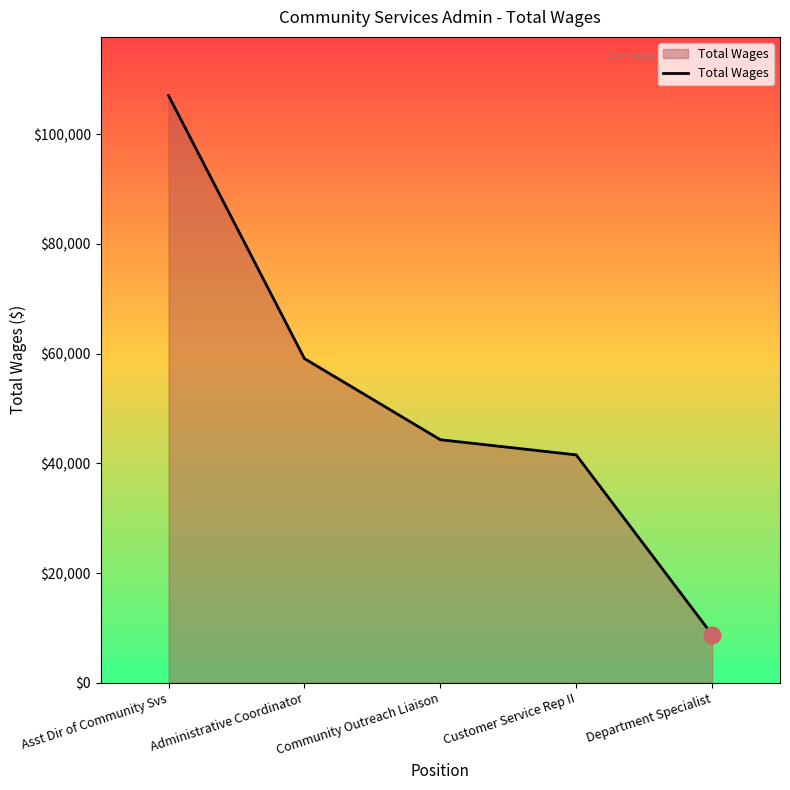

What is the difference between the maximum and minimum values?

98226